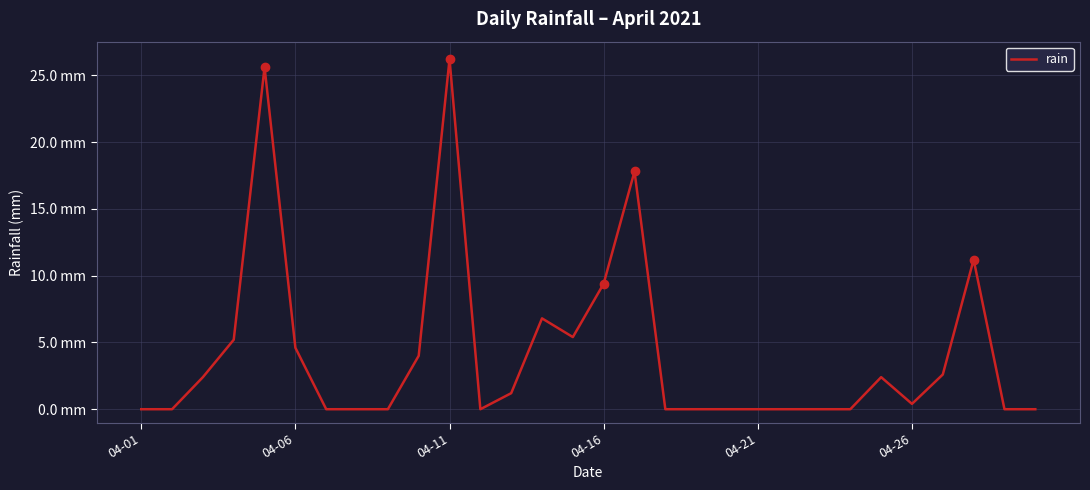

Does the chart have visible grid lines?

Yes